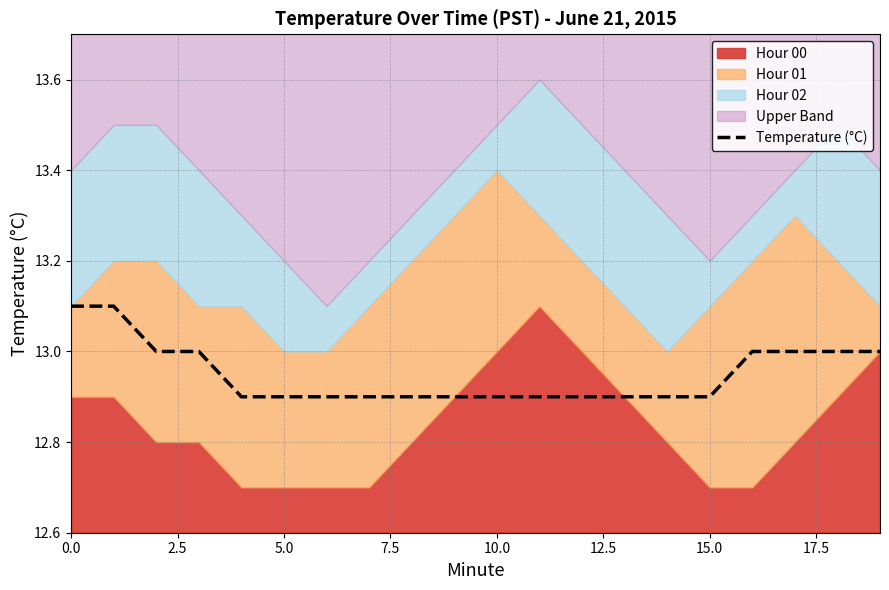

What is the value of the 6th point from the left?

12.9